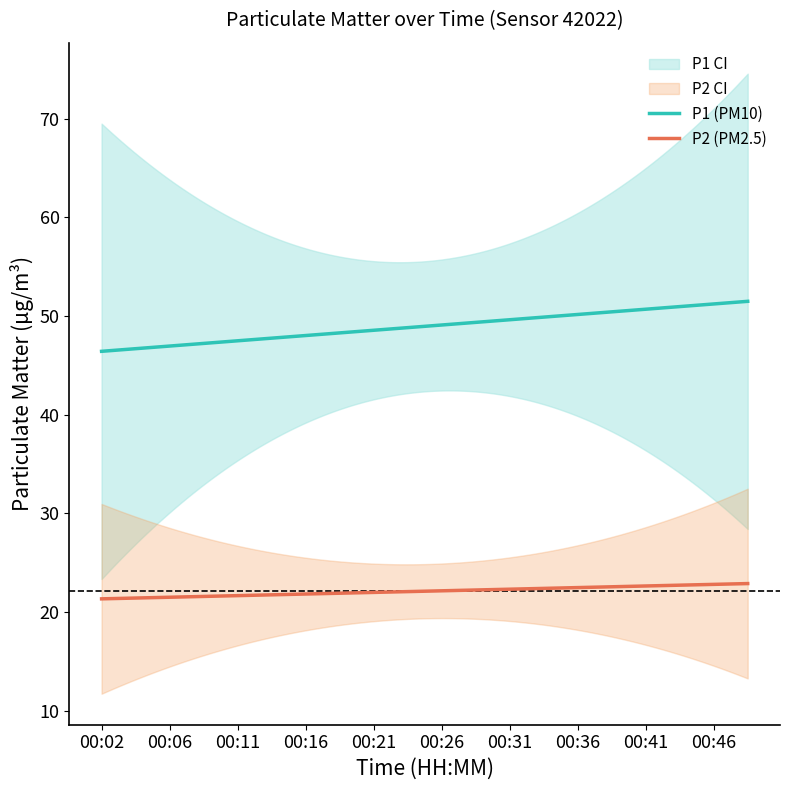

What is the lowest value of the P2 (PM2.5) series?

21.4